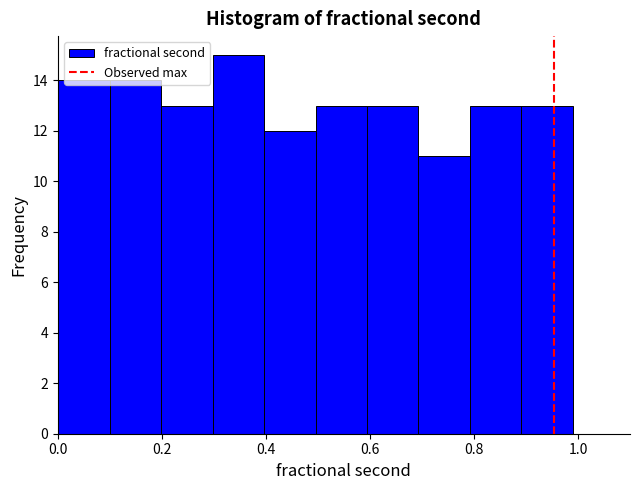

Reading left to right, transcribe this chart: for each bar, give the range it covers on the x-axis and its height. Neither the bar edges nor the heights are printed on the chart, so give them approximately, as read against the axes.

0.0 to 0.1: 14
0.1 to 0.2: 14
0.2 to 0.3: 13
0.3 to 0.4: 15
0.4 to 0.5: 12
0.5 to 0.6: 13
0.6 to 0.7: 13
0.7 to 0.8: 11
0.8 to 0.9: 13
0.9 to 1.0: 13